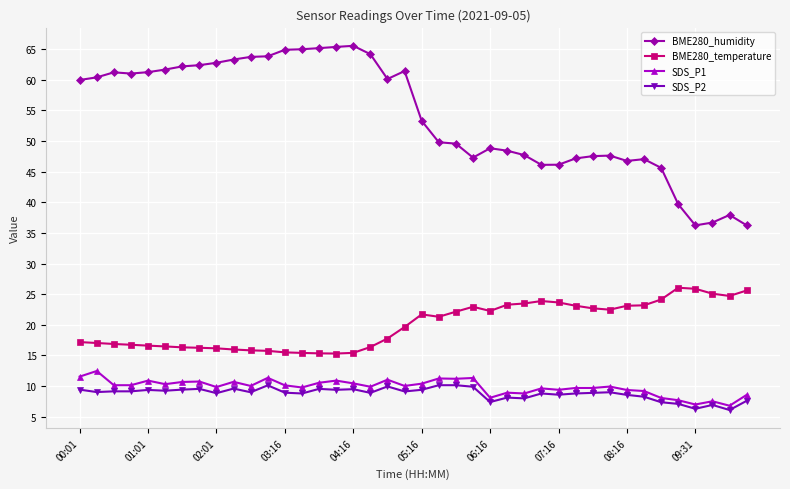

How many lines are shown in the chart?

4